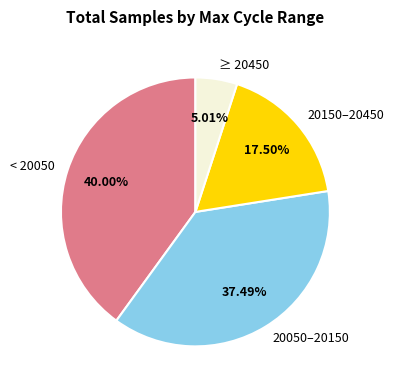

Which slice is the largest?

< 20050